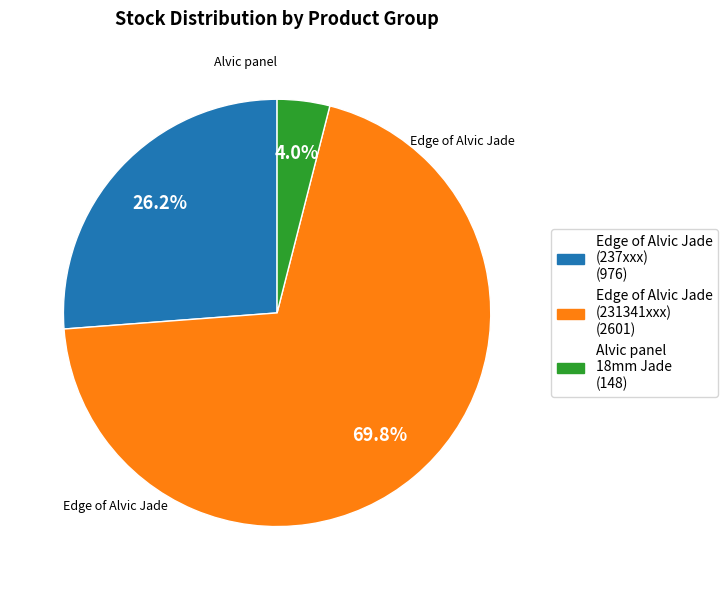

Does any single category account for the majority?

Yes